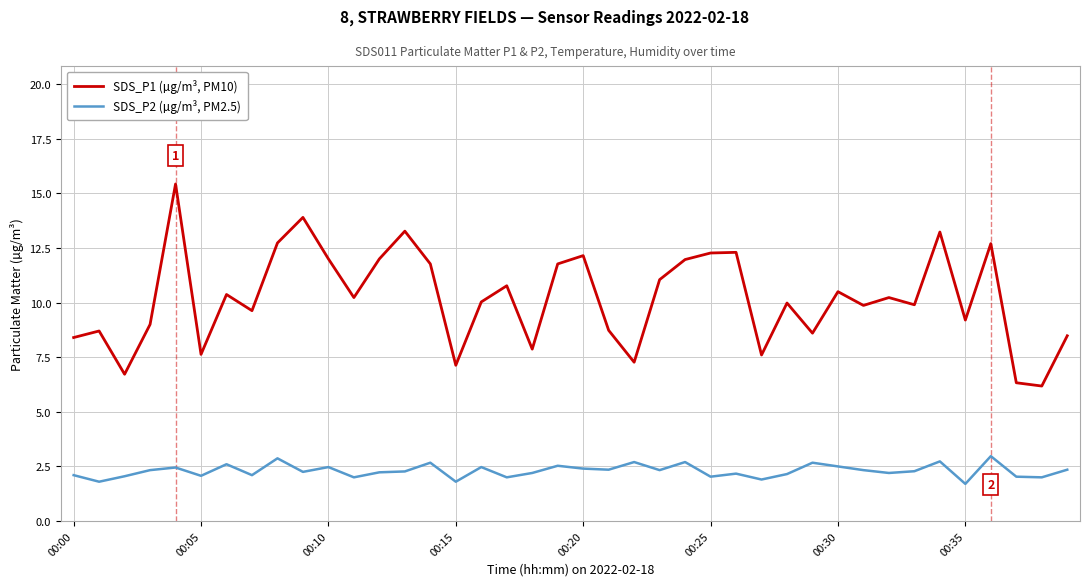

Is this an area chart (filled region under the line)?

No